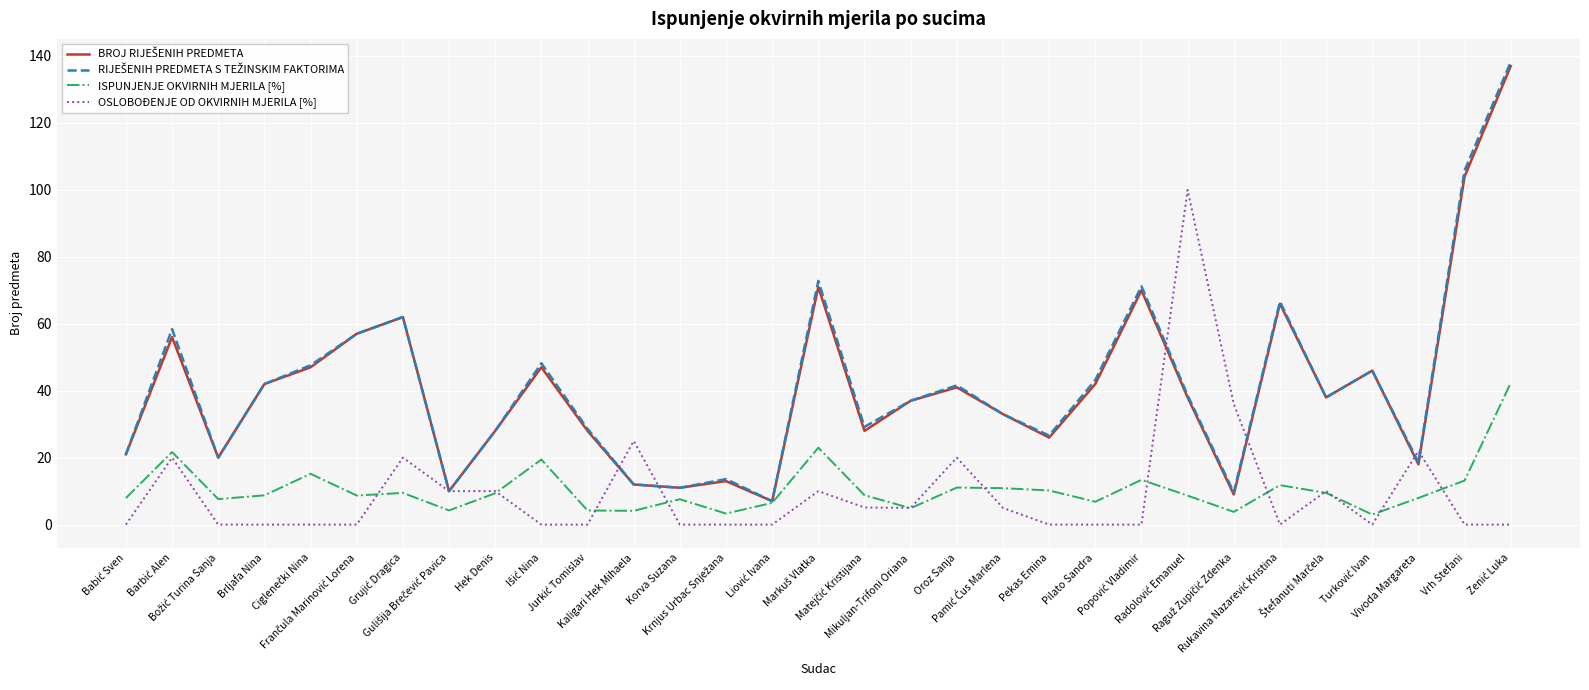

At Pilato Sandra, list the series in order from largest to smallest.

RIJEŠENIH PREDMETA S TEŽINSKIM FAKTORIMA, BROJ RIJEŠENIH PREDMETA, ISPUNJENJE OKVIRNIH MJERILA [%], OSLOBOĐENJE OD OKVIRNIH MJERILA [%]